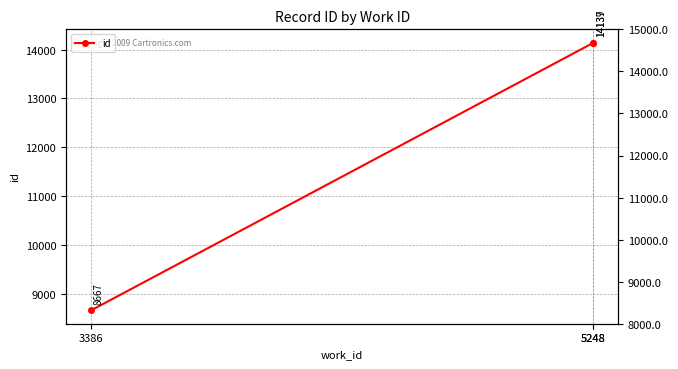

How many lines are shown in the chart?

1